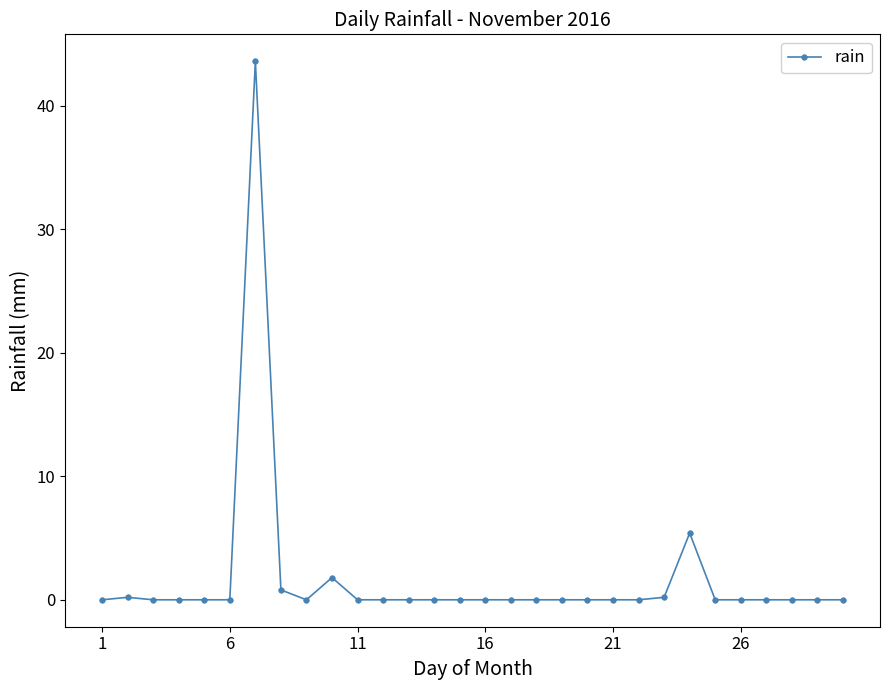

What is the difference between the second highest and second lowest values?

5.4